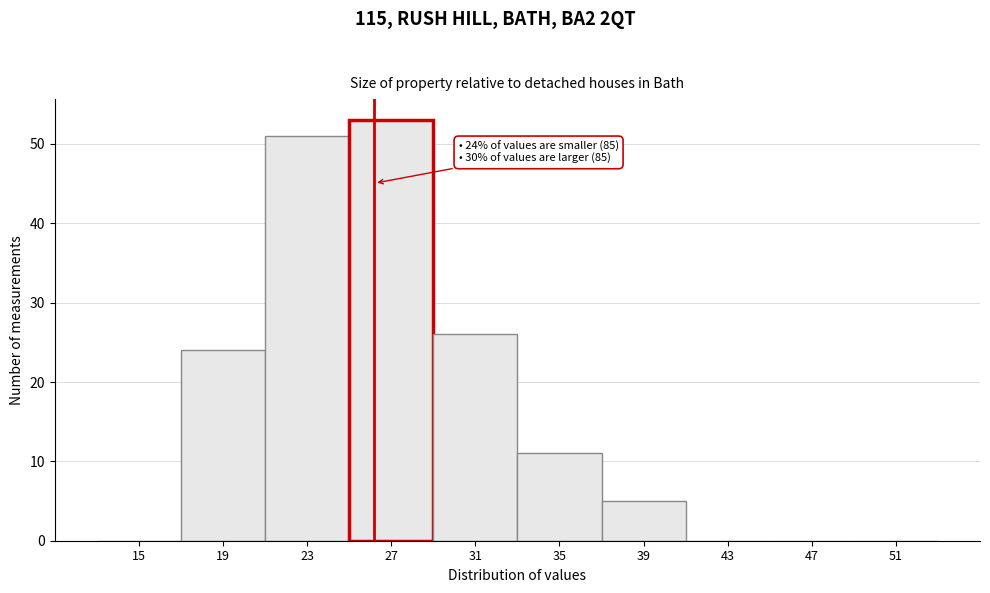

Reading left to right, extract all data points from this chart.

15=0	19=24	23=51	27=53	31=26	35=11	39=5	43=0	47=0	51=0